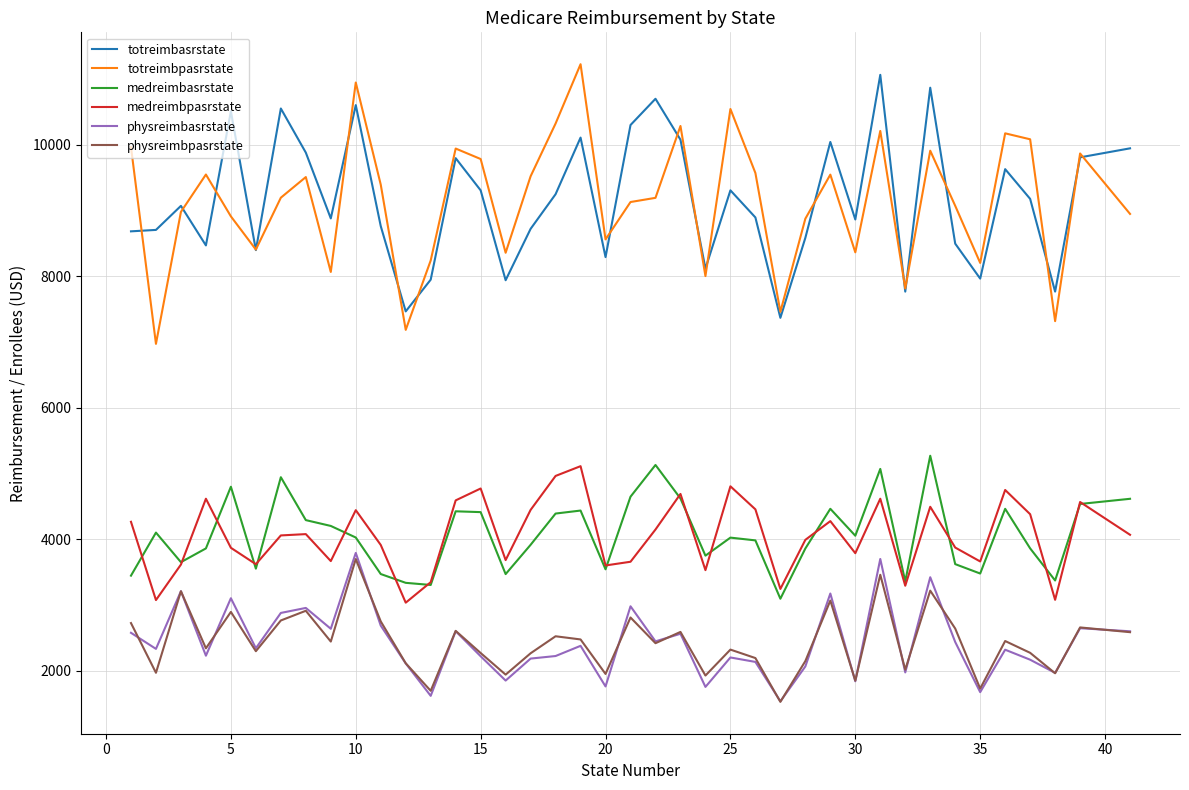

What is the lowest value of the totreimbpasrstate series?

6970.8